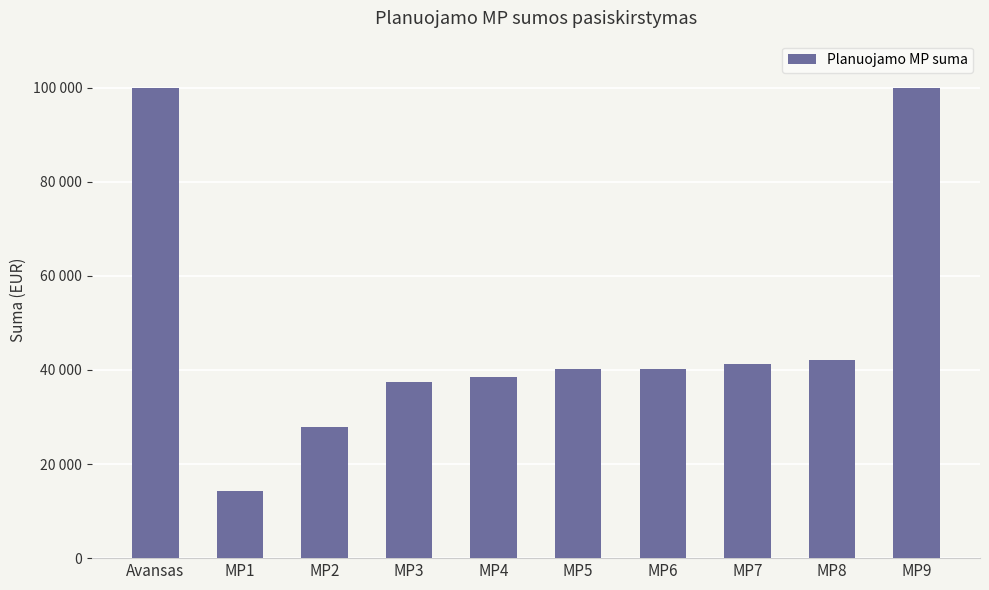

What is the maximum value shown in the chart?

100000